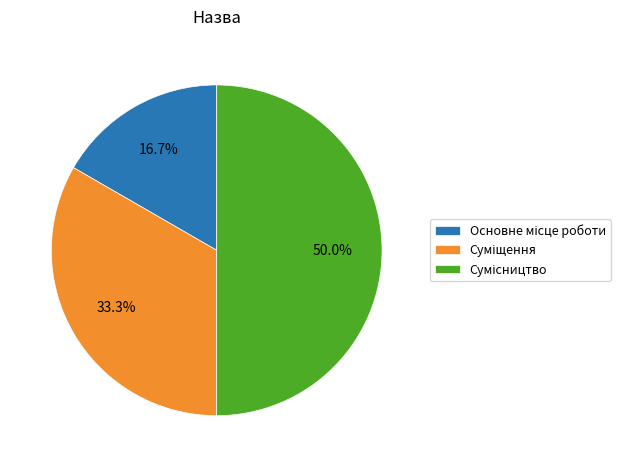

What percentage is NOT represented by Основне місце роботи?

83.3%